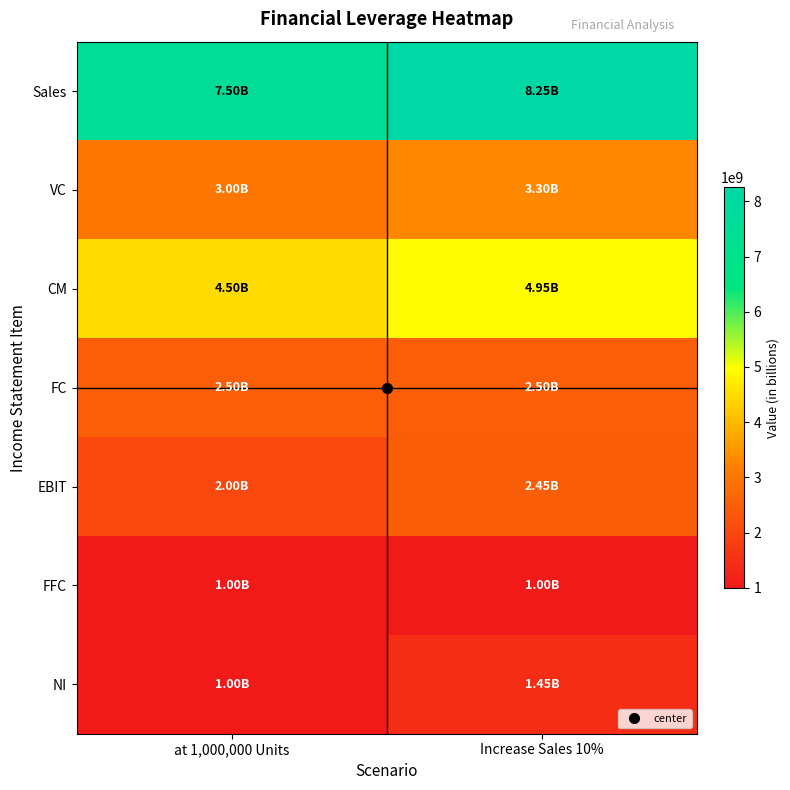

At which category is the sum across all series the highest?

Increase Sales 10%